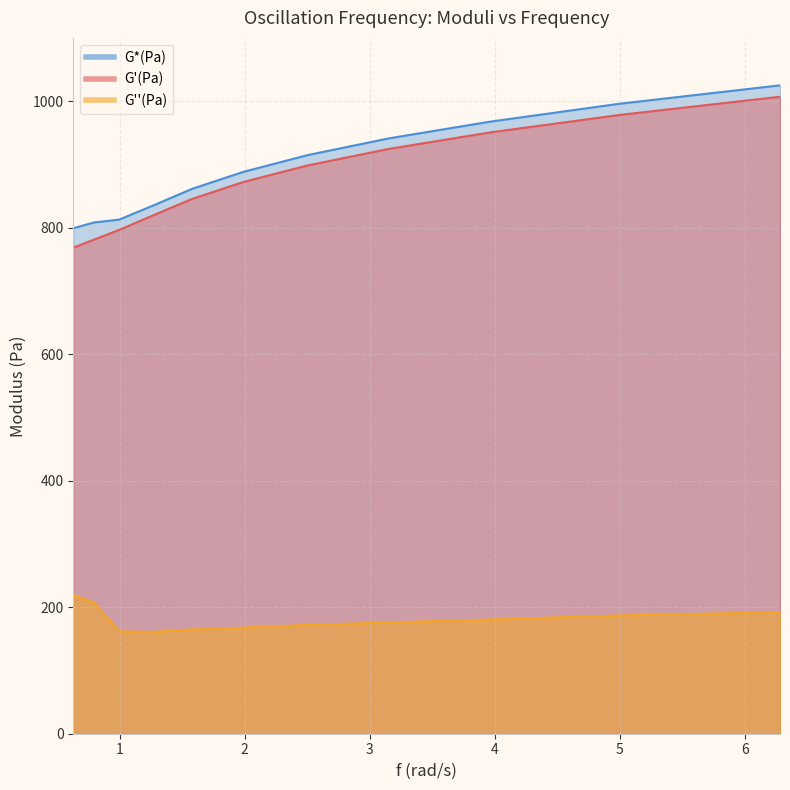

Rank the series at 8 from highest to lowest value.

G*(Pa), G'(Pa), G''(Pa)